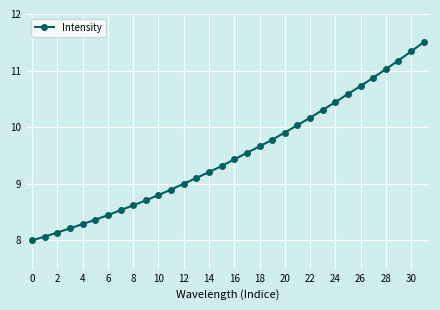

How many lines are shown in the chart?

1